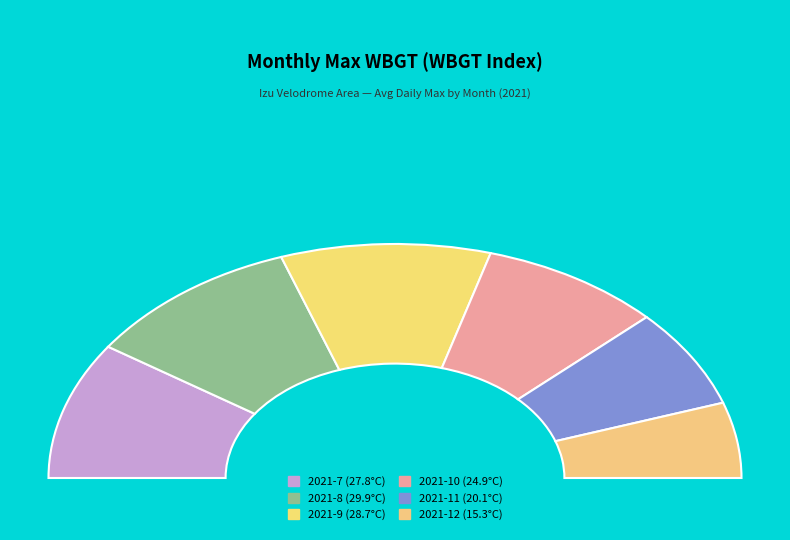

To the nearest percent, what is the difference between the 2021-10 and 2021-11 slice percentages?

3%